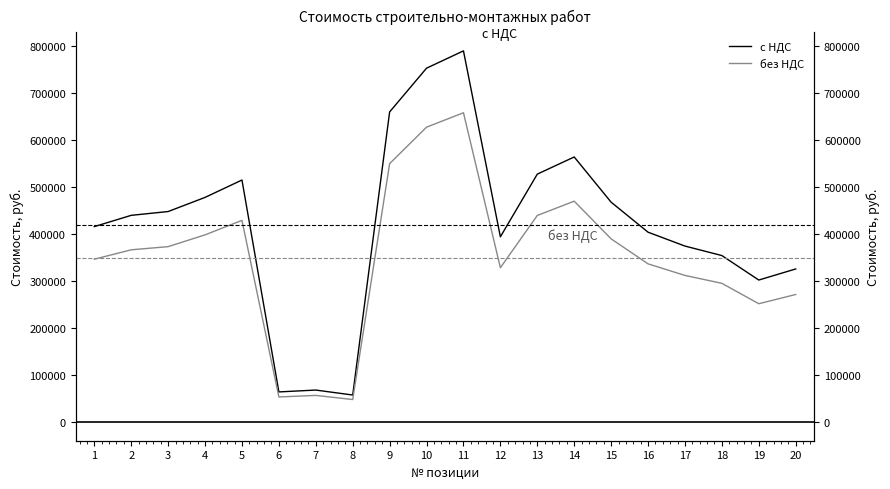

What is the approximate value of с НДС at 12?

394427.3